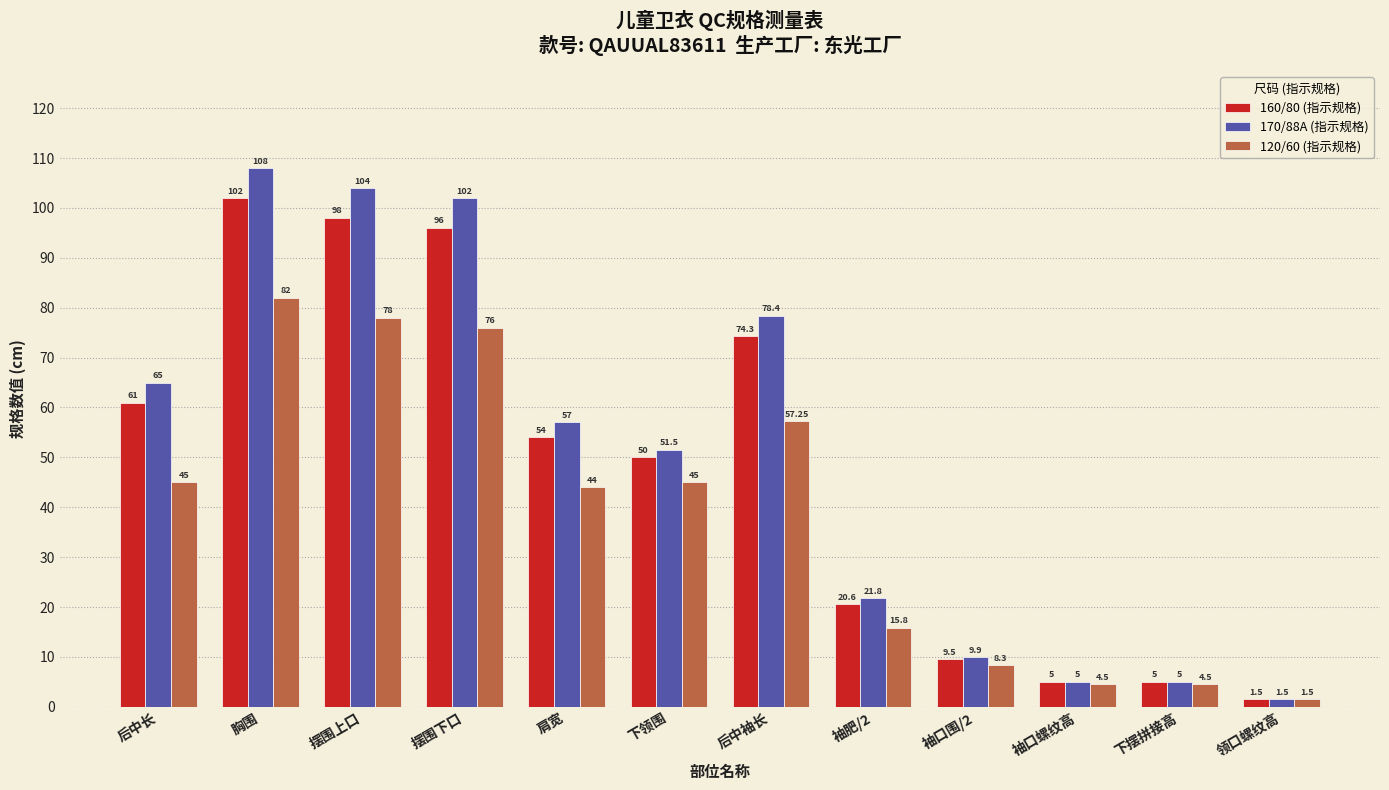

List the series in order of their overall mean, highest first.

170/88A (指示规格), 160/80 (指示规格), 120/60 (指示规格)